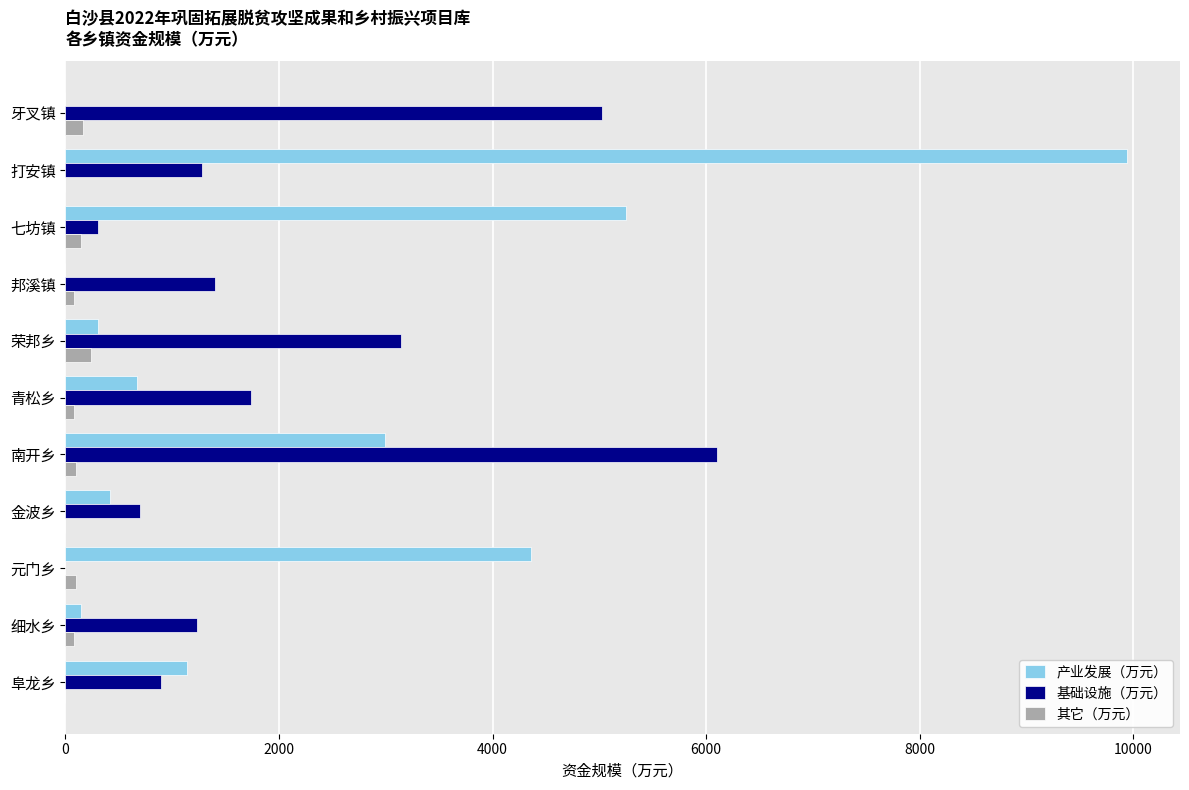

True or false: 产业发展（万元） has a value of 2213 at 元门乡.

False